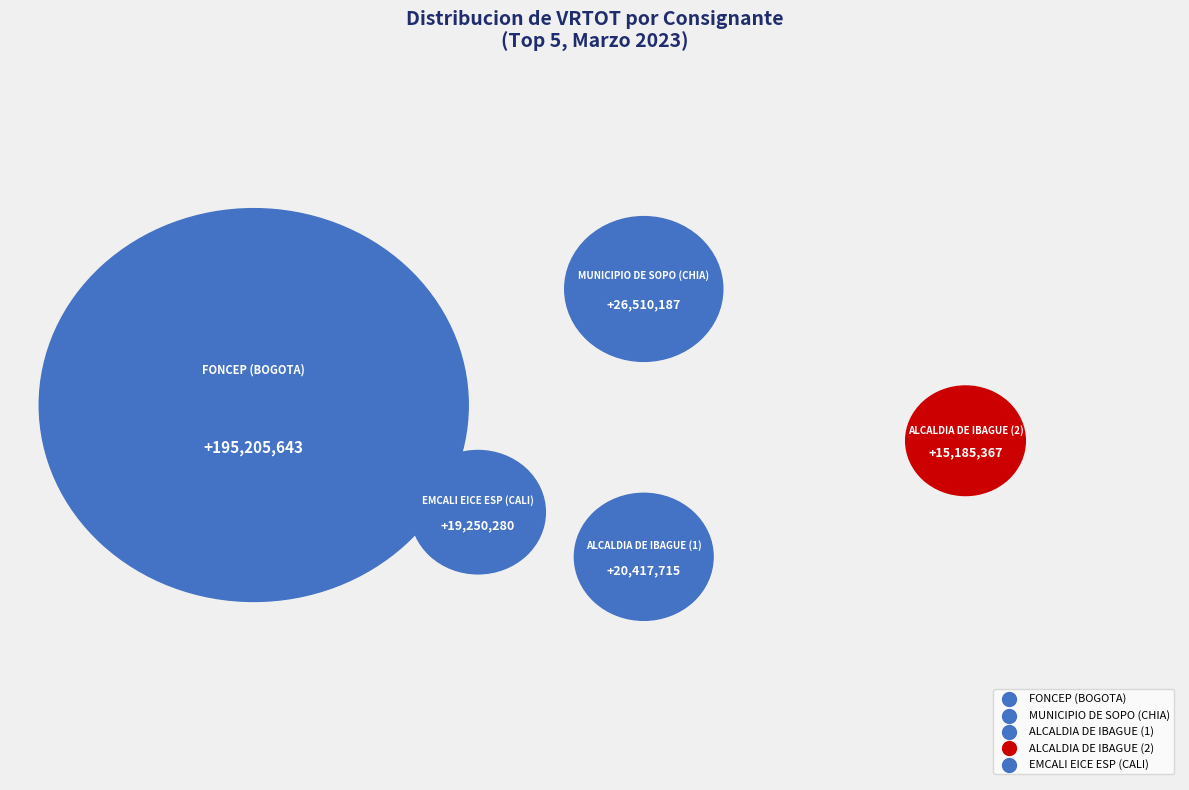

What is the change in value from FONCEP (BOGOTA) to ALCALDIA DE IBAGUE (1)?

-174787928